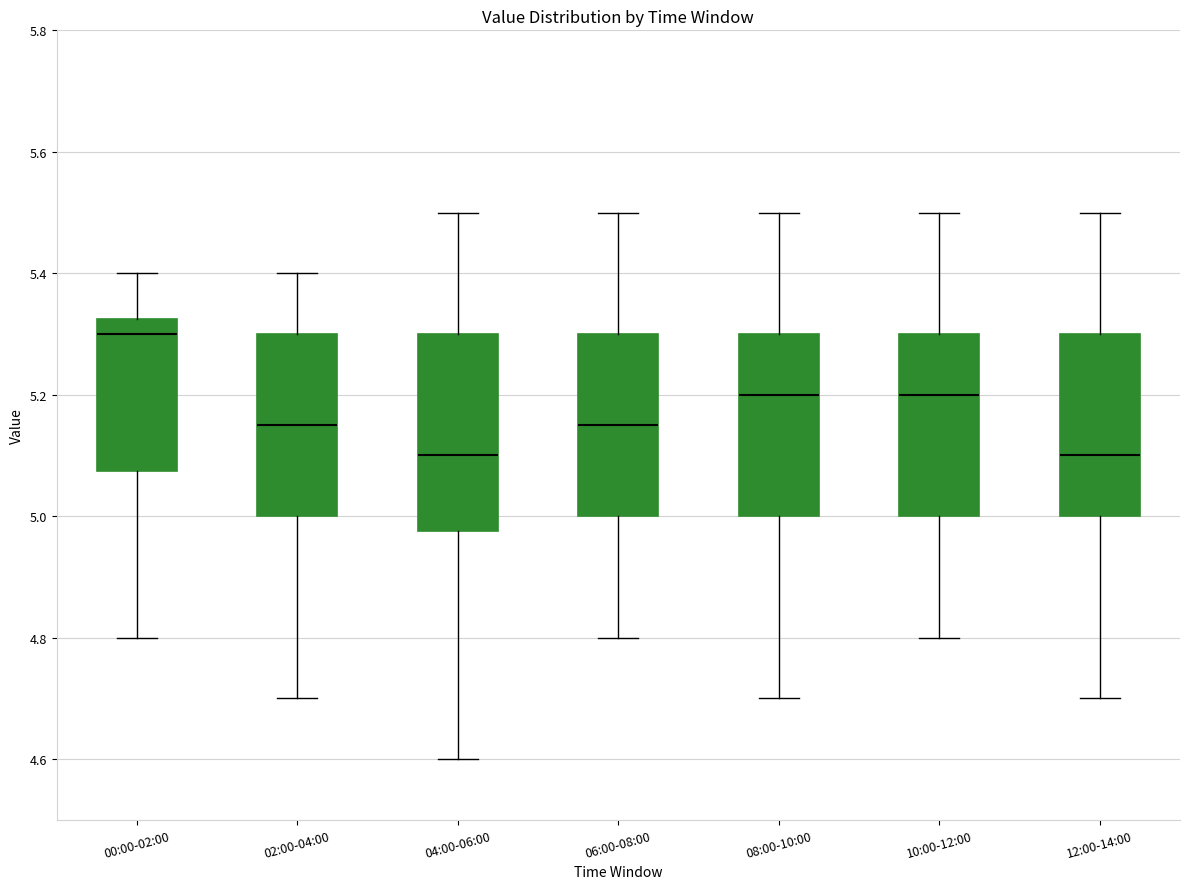

Reading left to right, transcribe this box plot: for each box, give where its median line is, the range the box spans, and where its two whiskers end, as read against the y-axis. The values are not printed on the chart, so give them approximately, as read against the axis.

00:00-02:00: median 5.30, box 5.08 to 5.32, whiskers 4.80 to 5.40
02:00-04:00: median 5.16, box 5.00 to 5.30, whiskers 4.70 to 5.40
04:00-06:00: median 5.10, box 4.98 to 5.30, whiskers 4.60 to 5.50
06:00-08:00: median 5.16, box 5.00 to 5.30, whiskers 4.80 to 5.50
08:00-10:00: median 5.20, box 5.00 to 5.30, whiskers 4.70 to 5.50
10:00-12:00: median 5.20, box 5.00 to 5.30, whiskers 4.80 to 5.50
12:00-14:00: median 5.10, box 5.00 to 5.30, whiskers 4.70 to 5.50